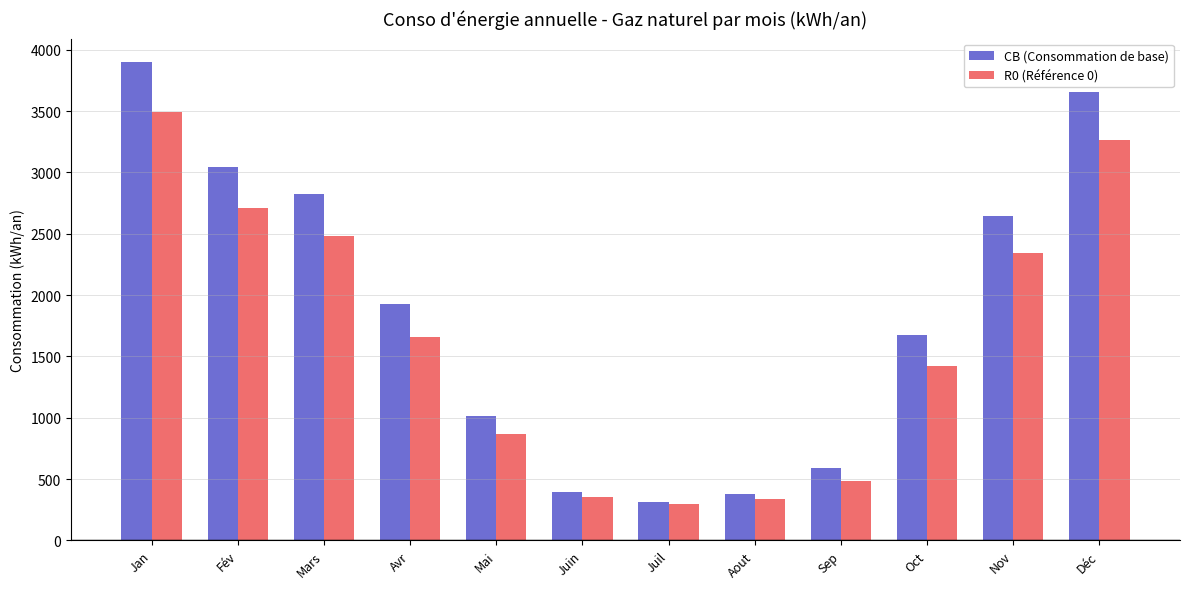

At which category is the sum across all series the highest?

Jan